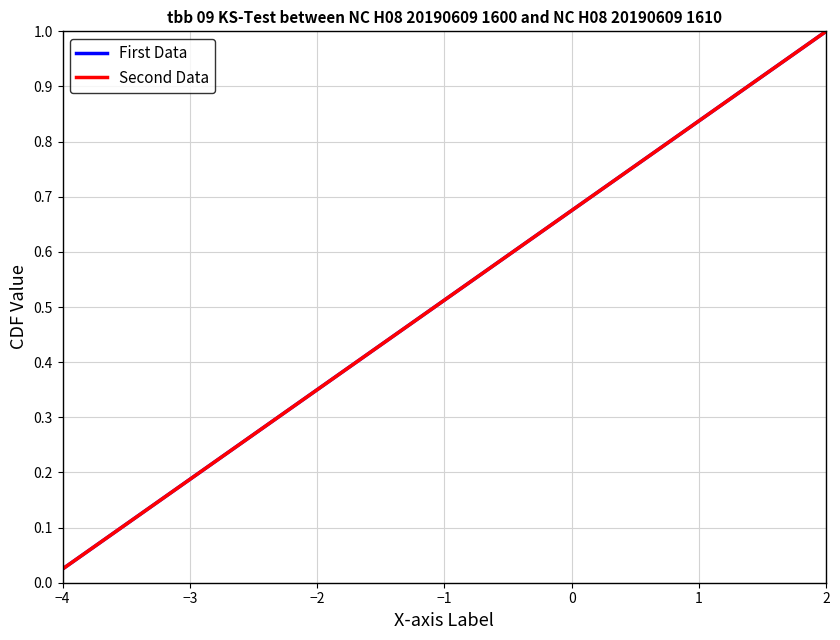

True or false: Second Data has more than 2 points higher than both neighbors.

False